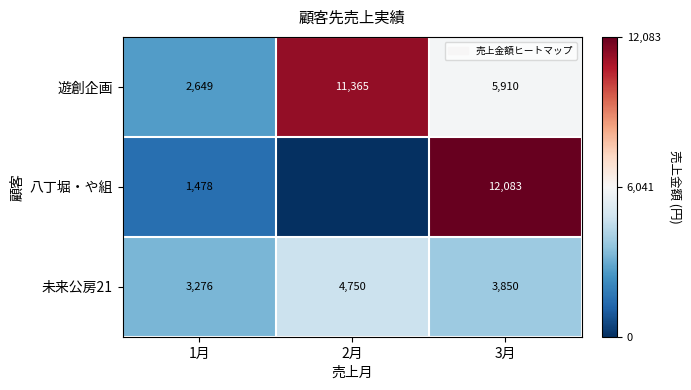

Is it true that 八丁堀・や組 equals 20779 at 3月?

False